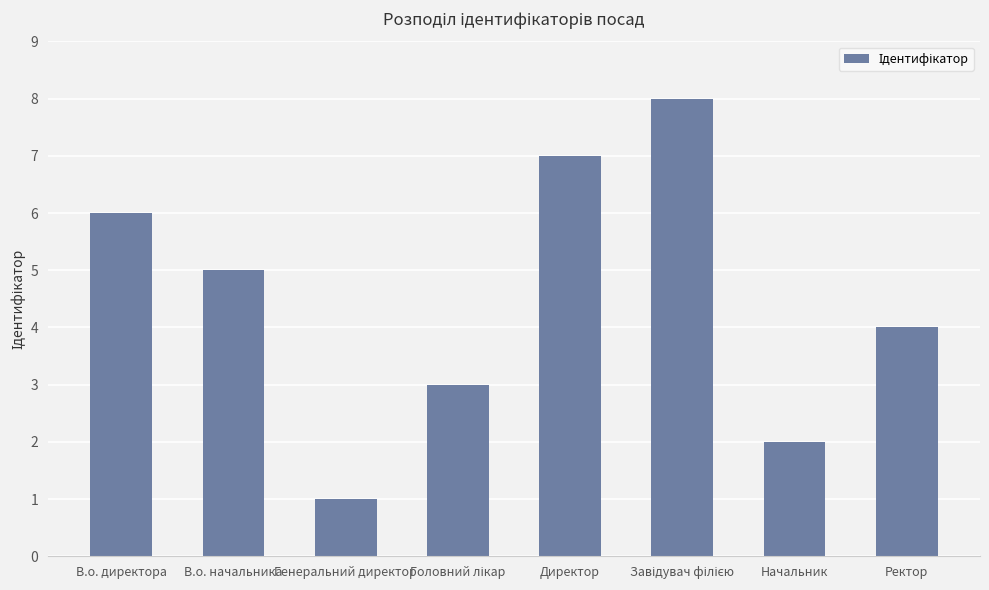

How many values are between 3 and 7?

5